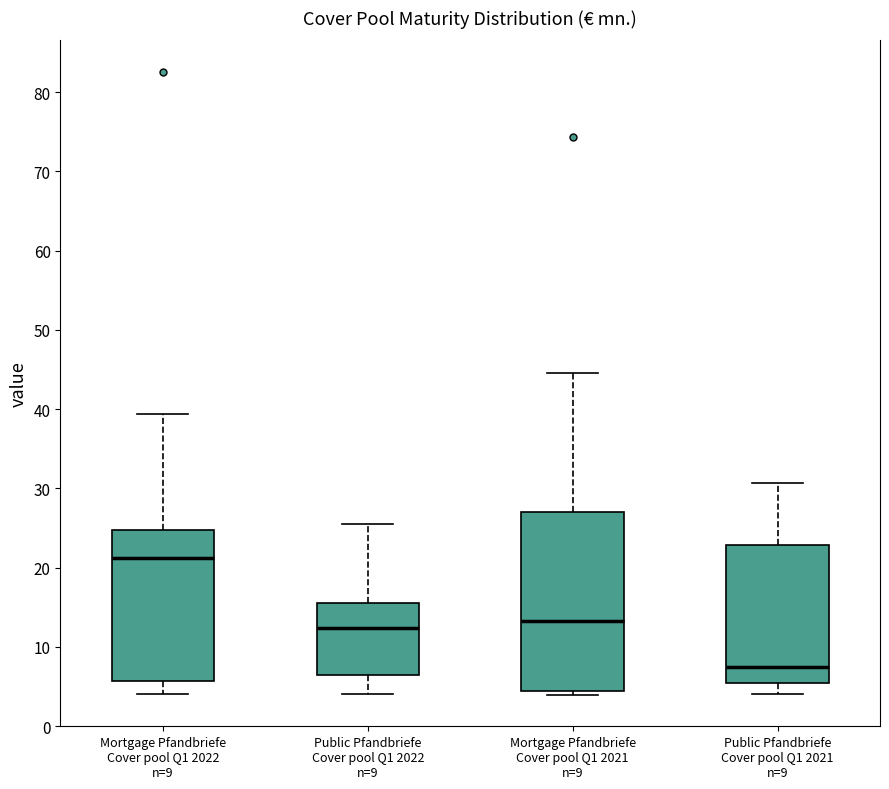

Reading left to right, transcribe this box plot: for each box, give where its median line is, the range the box spans, and where its two whiskers end, as read against the y-axis. The values are not printed on the chart, so give them approximately, as read against the axis.

Mortgage Pfandbriefe Cover pool Q1 2022 n=9: median 21, box 6 to 25, whiskers 4 to 39
Public Pfandbriefe Cover pool Q1 2022 n=9: median 12, box 6 to 16, whiskers 4 to 26
Mortgage Pfandbriefe Cover pool Q1 2021 n=9: median 13, box 4 to 27, whiskers 4 (just below the box's lower edge) to 45
Public Pfandbriefe Cover pool Q1 2021 n=9: median 7, box 5 to 23, whiskers 4 to 31